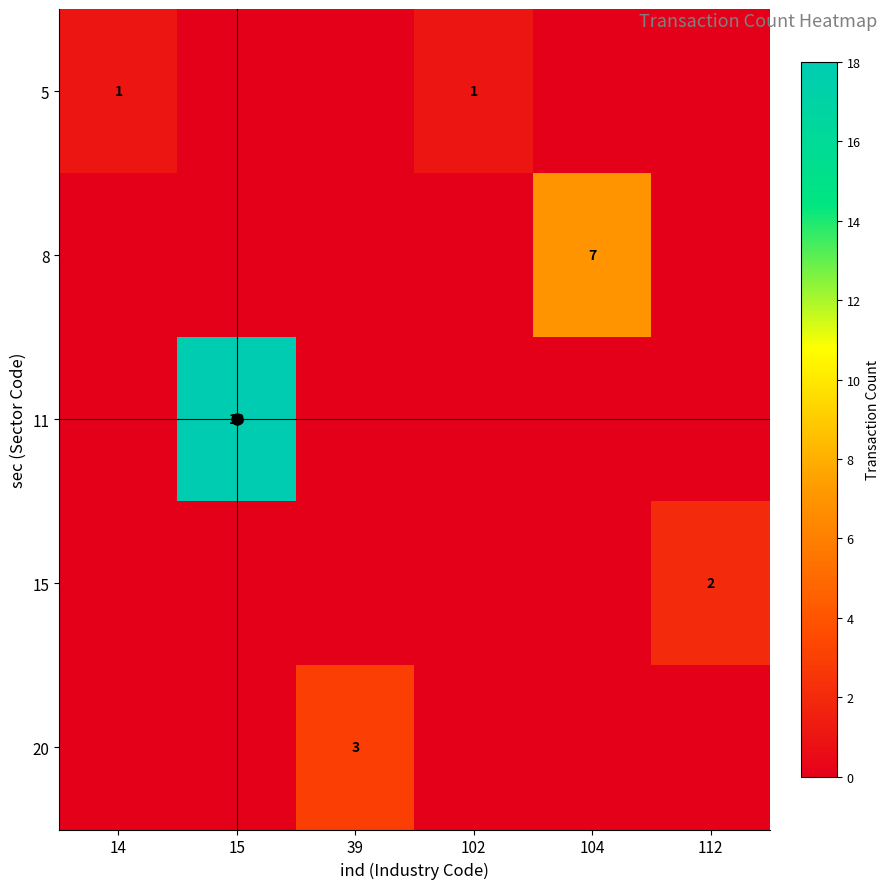

List the labels in order of 8 value, smallest first.

14, 15, 39, 102, 112, 104